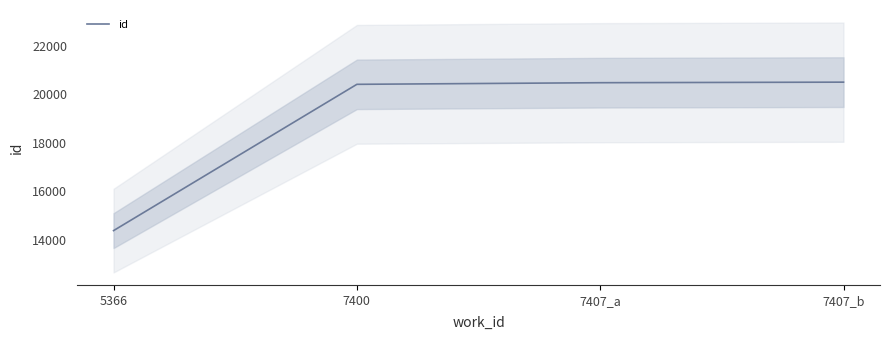

Reading left to right, transcribe all the data shown in this chart.

5366=14383	7400=20418	7407_a=20485	7407_b=20508